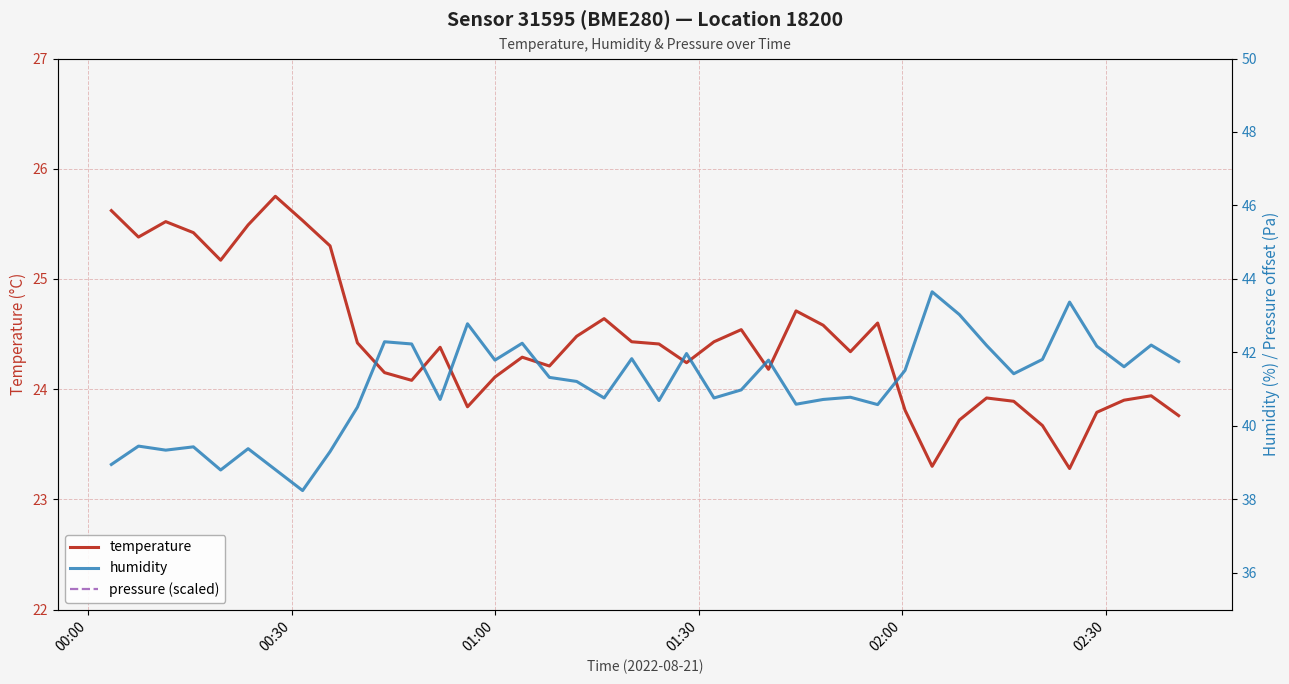

What is the minimum value for temperature?

23.3